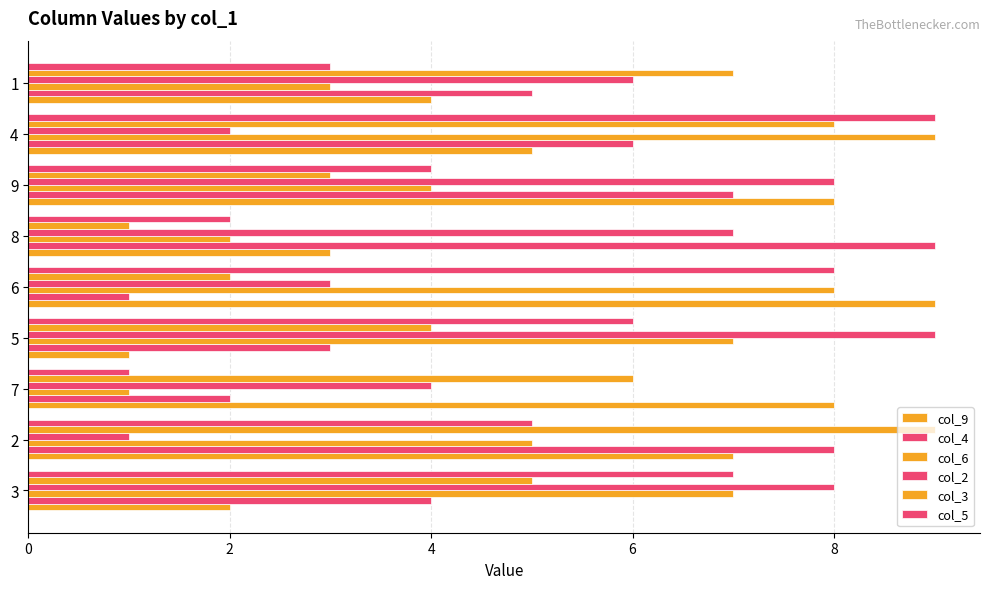

How many values in the col_5 series are below 5?

4